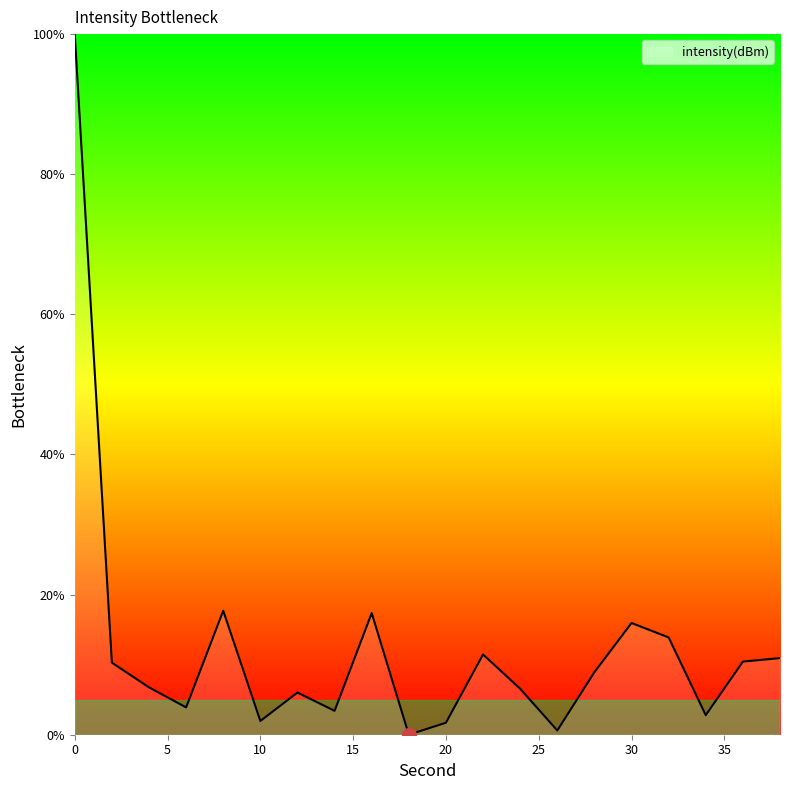

What is the difference between the maximum and minimum values?

100.0